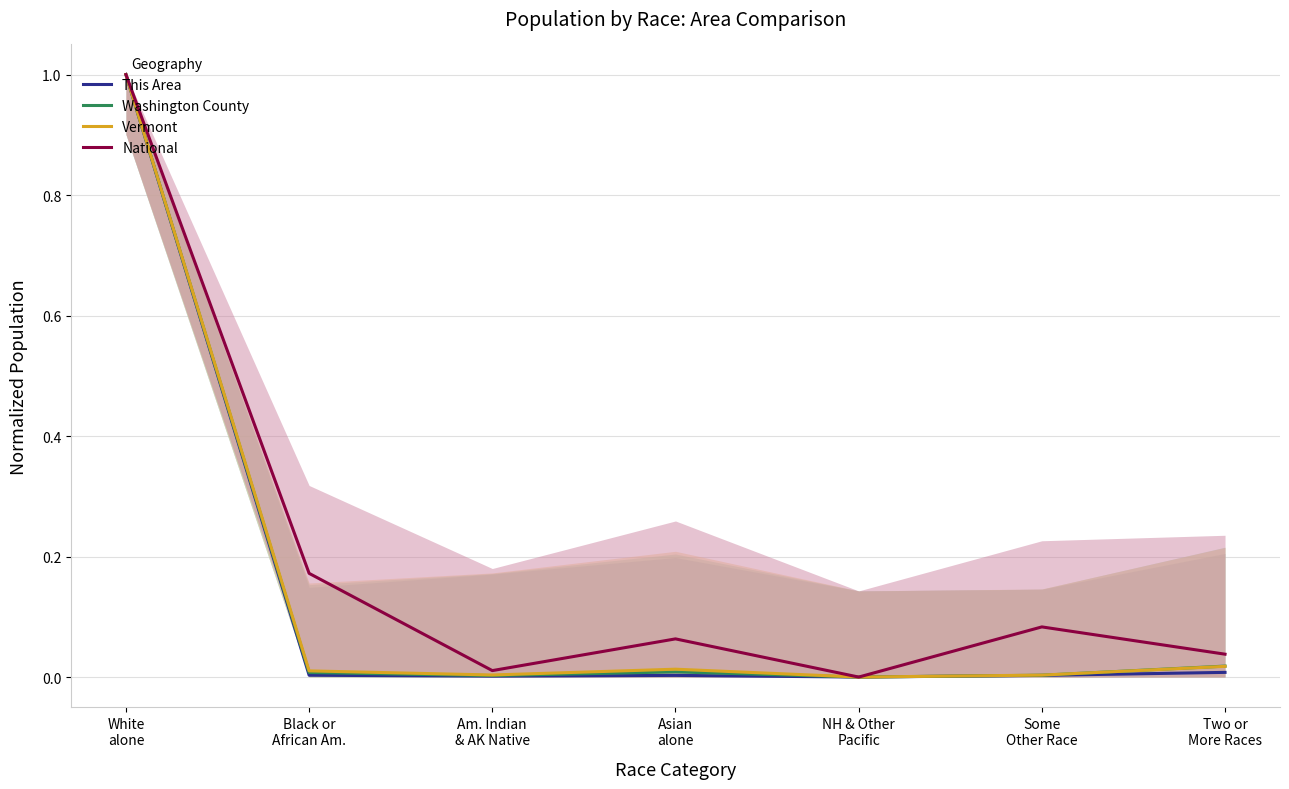

What is the difference between the National values at NH & Other
Pacific and Some
Other Race?

0.1